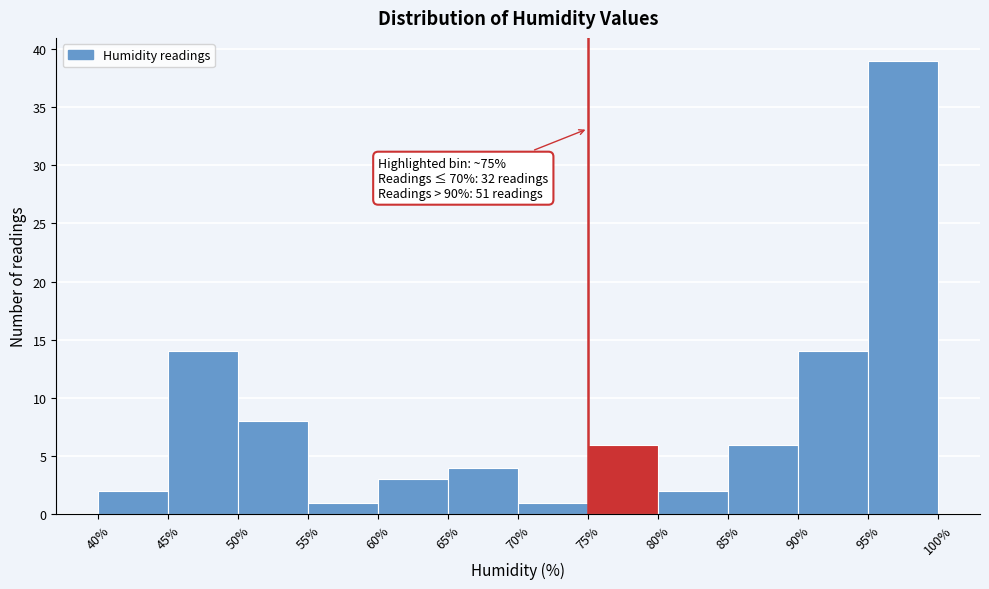

Which range on the x-axis has the tallest bar?

95% to 100%